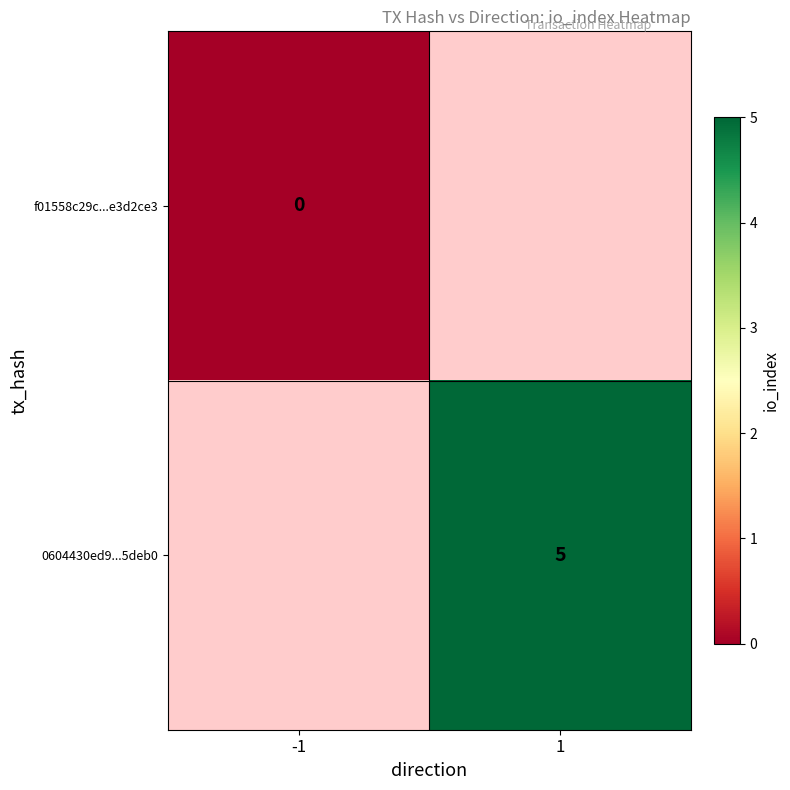

Is it true that 0604430ed9...5deb0 equals 8.4 at 1?

False